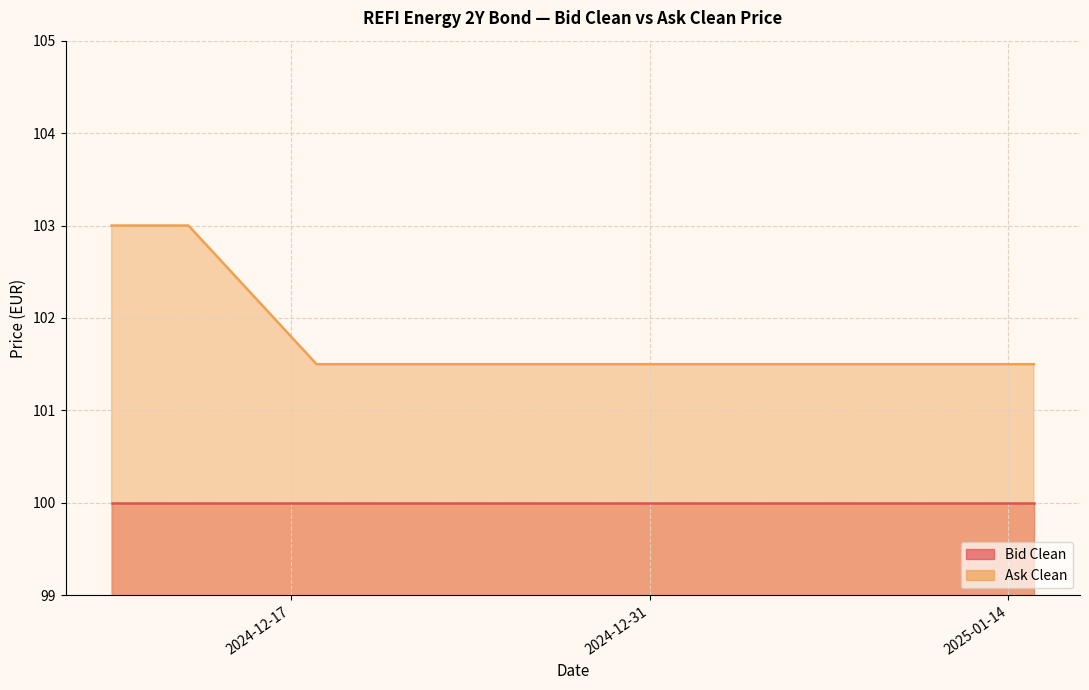

True or false: Ask Clean and Bid Clean intersect in this chart.

False